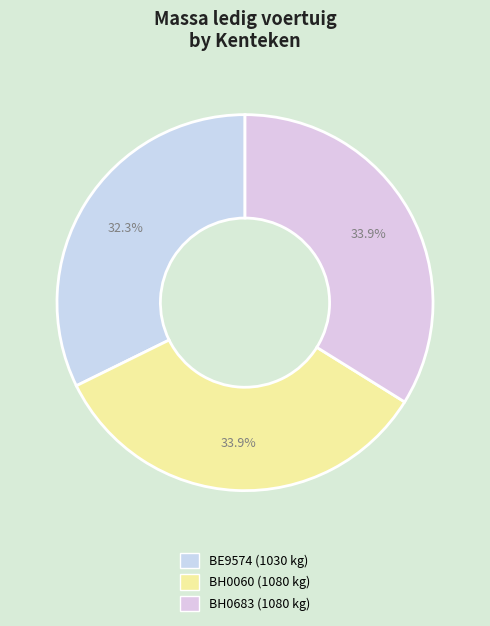

To the nearest percent, what percentage of the pie is BH0060?

34%